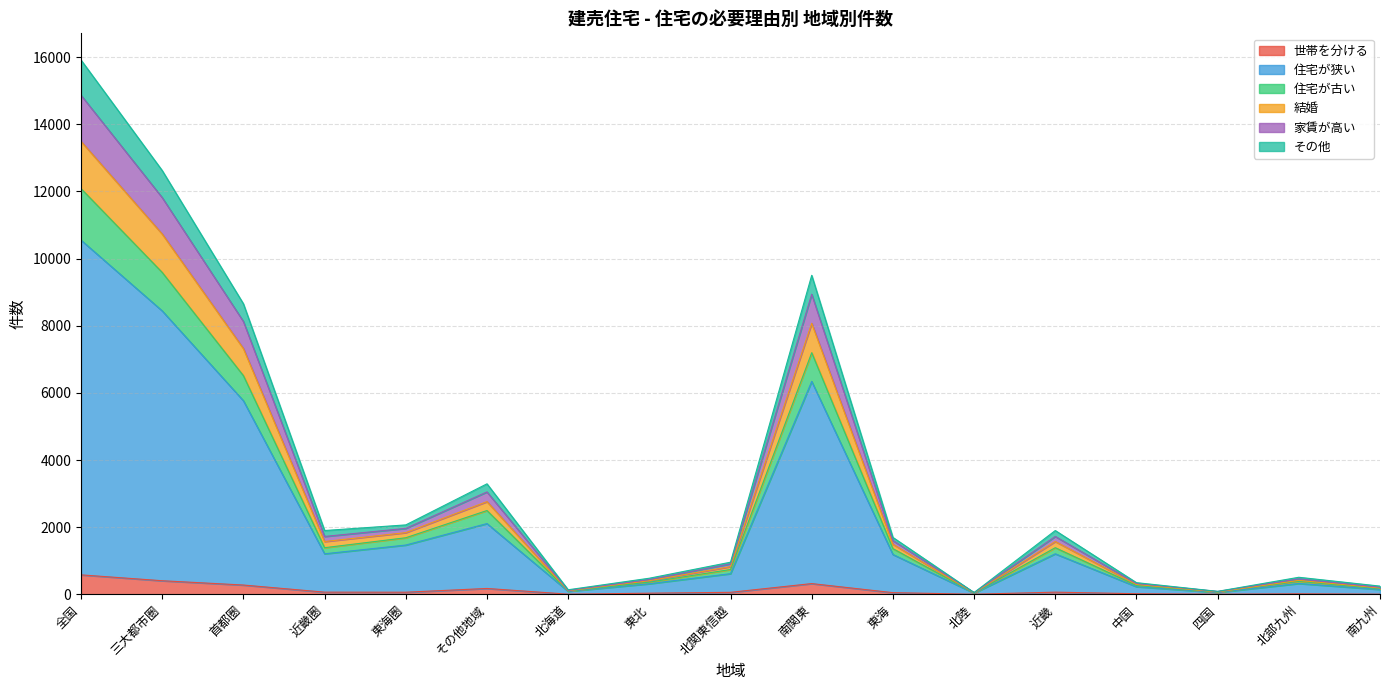

What are all the series names shown in the legend?

世帯を分ける, 住宅が狭い, 住宅が古い, 結婚, 家賃が高い, その他